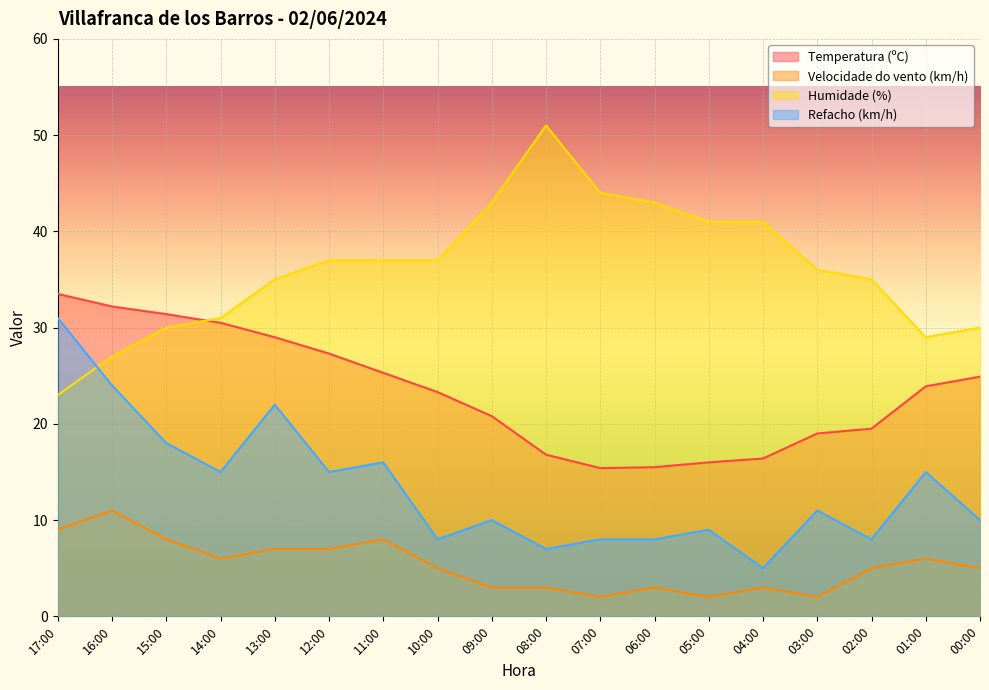

What is the approximate value of Temperatura (ºC) at 08:00?

16.8